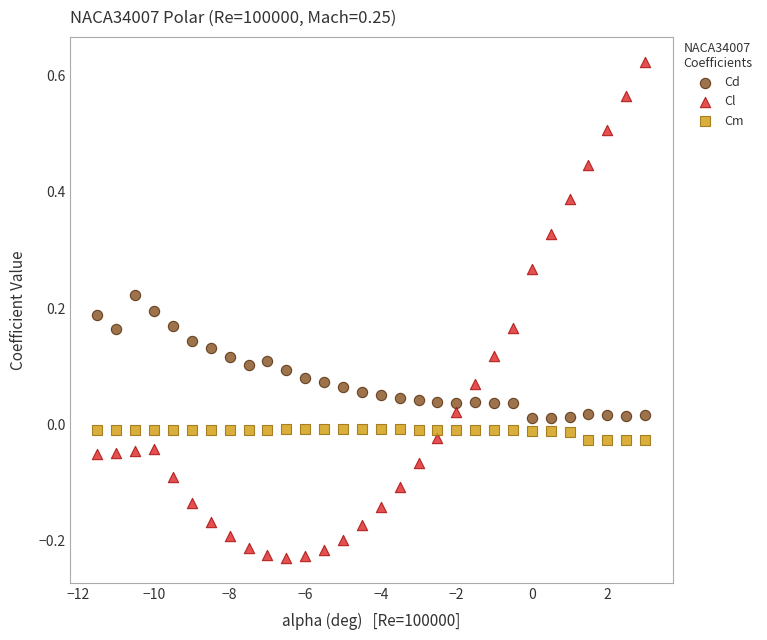

What are all the series names shown in the legend?

Cd, Cl, Cm